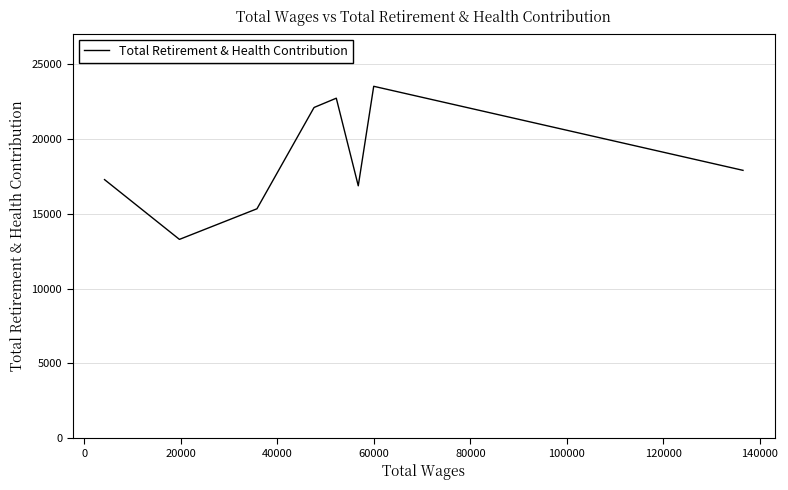

What is the maximum value shown in the chart?

23534